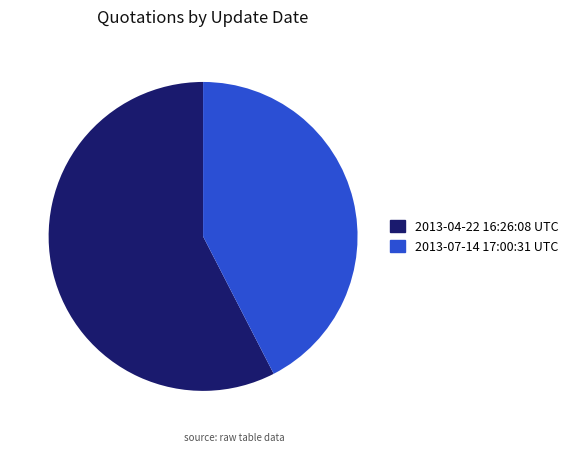

Count the number of slices in the pie.

2